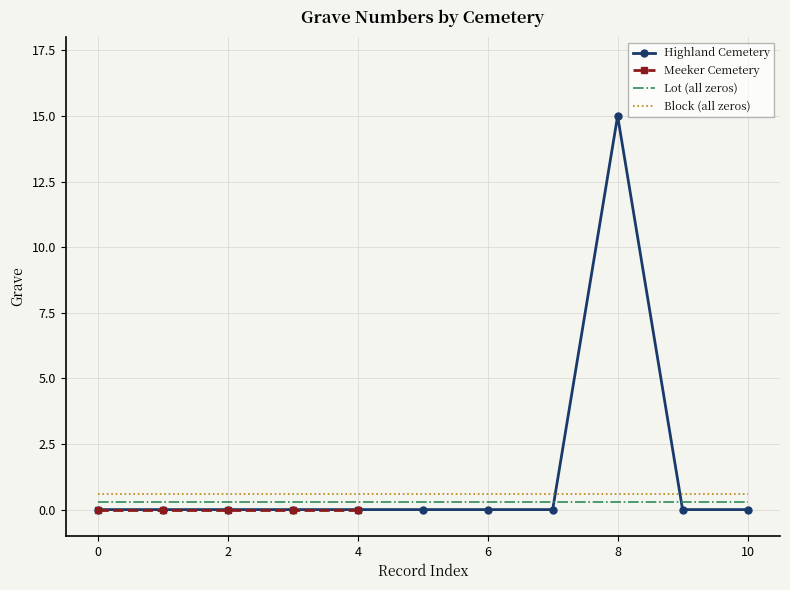

True or false: Highland Cemetery has more than 0 points higher than both neighbors.

True